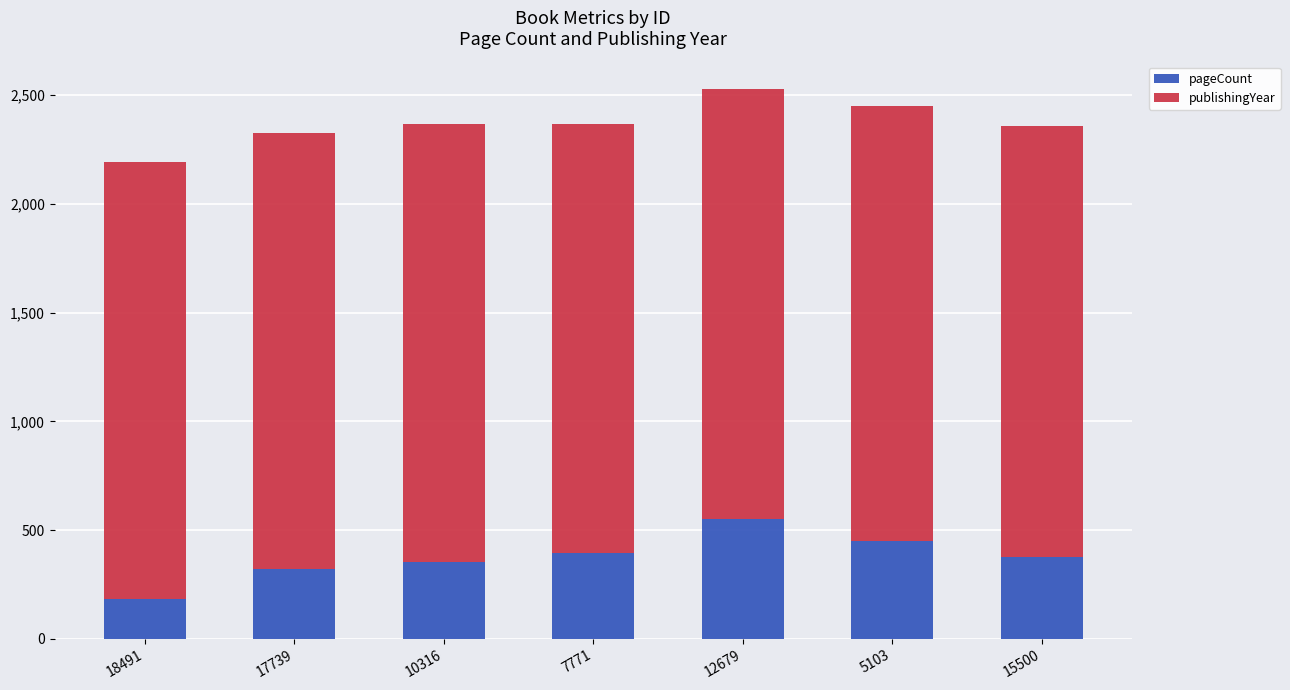

Does the chart contain any negative values?

No